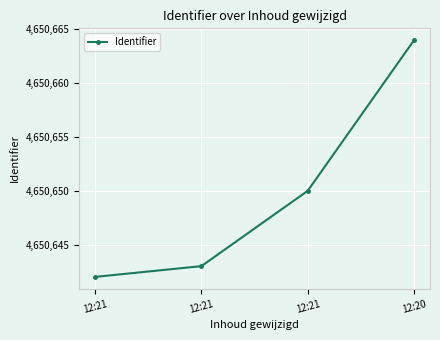

What is the difference between the maximum and minimum values?

22